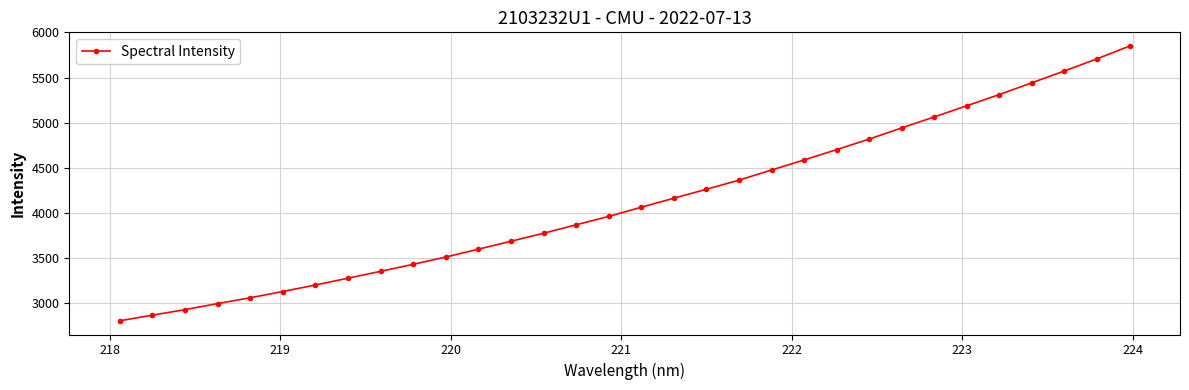

What is the value of the 8th point from the left?

3279.4